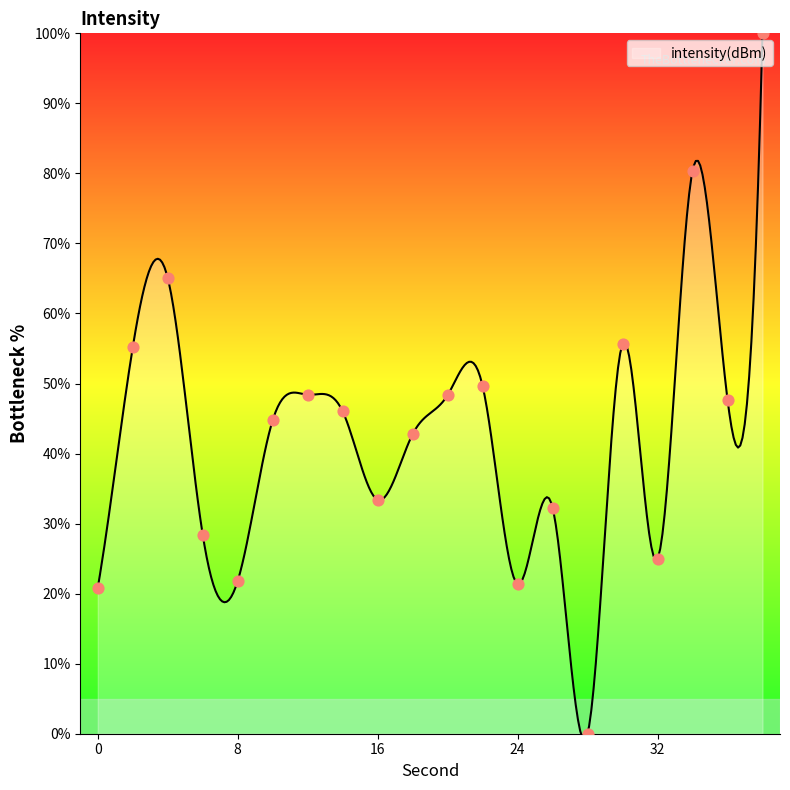

Between 38 and 6, which is larger?

38